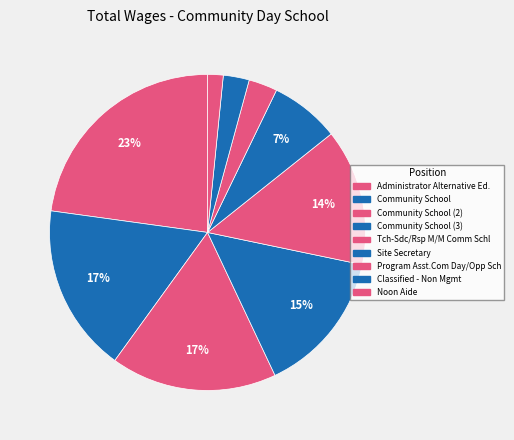

How many segments does this pie chart have?

9